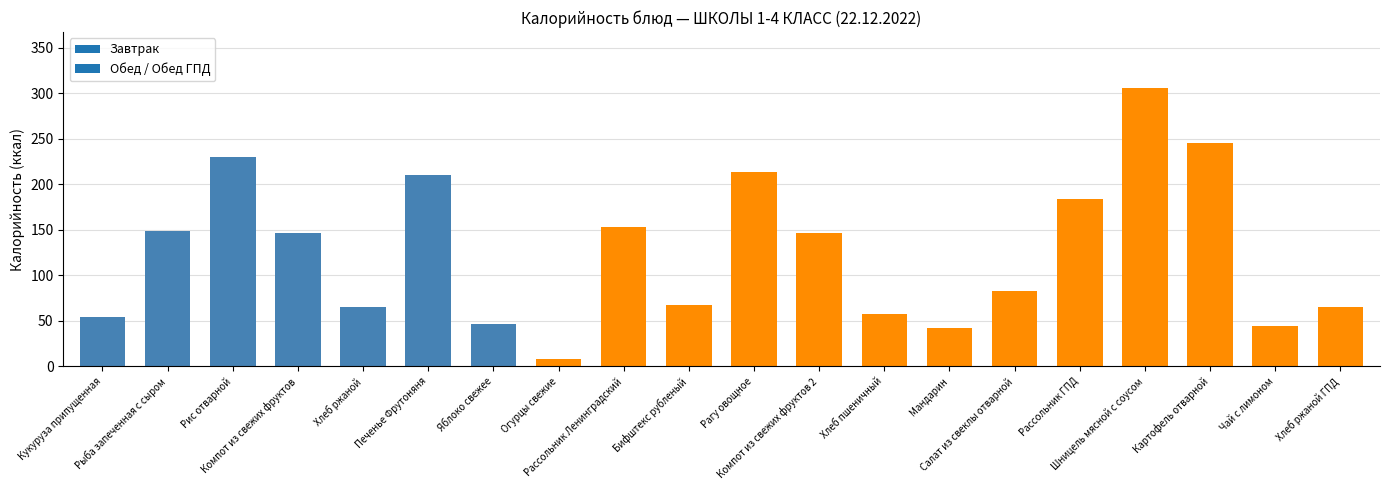

What is the label of the 14th bar from the right?

Яблоко свежее